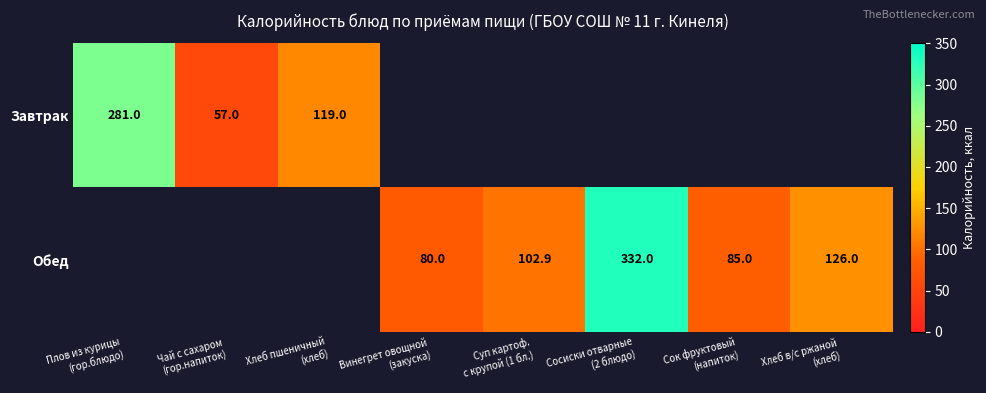

At how many categories does at least one series exceed 227?

2